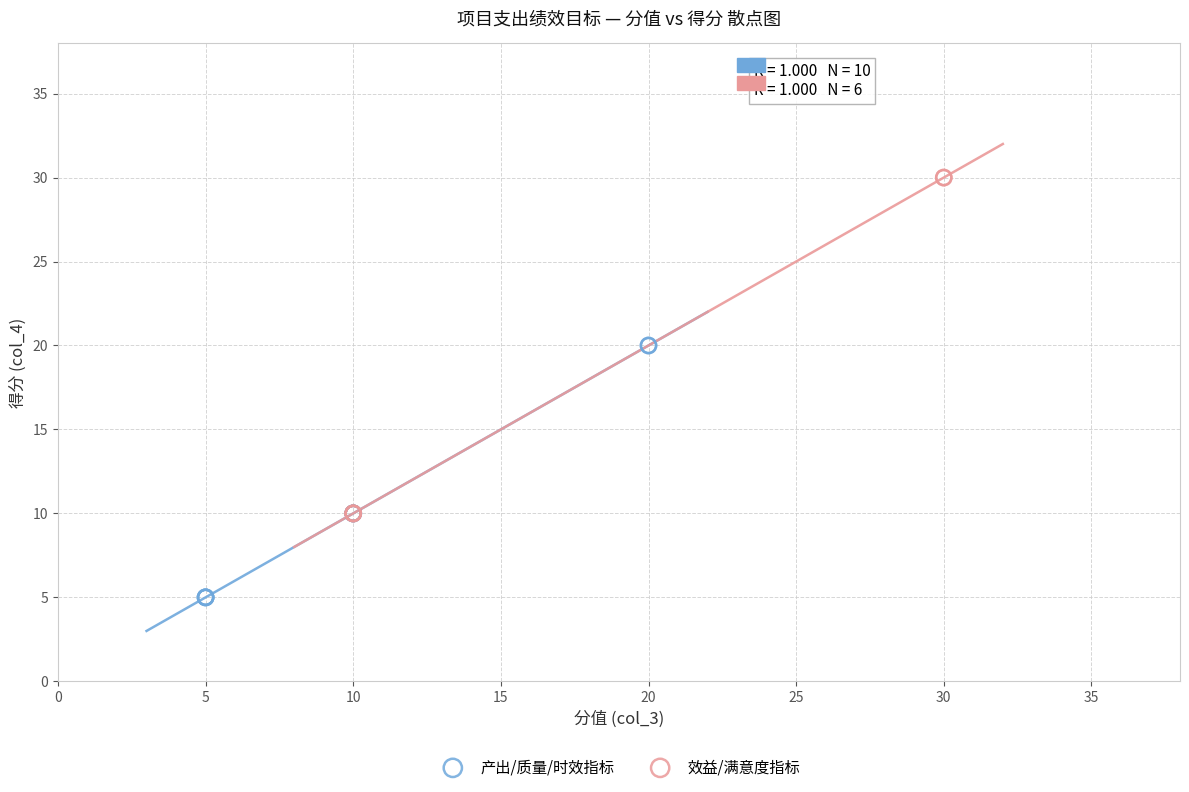

Which series has the largest Y range (max minus min)?

效益/满意度指标